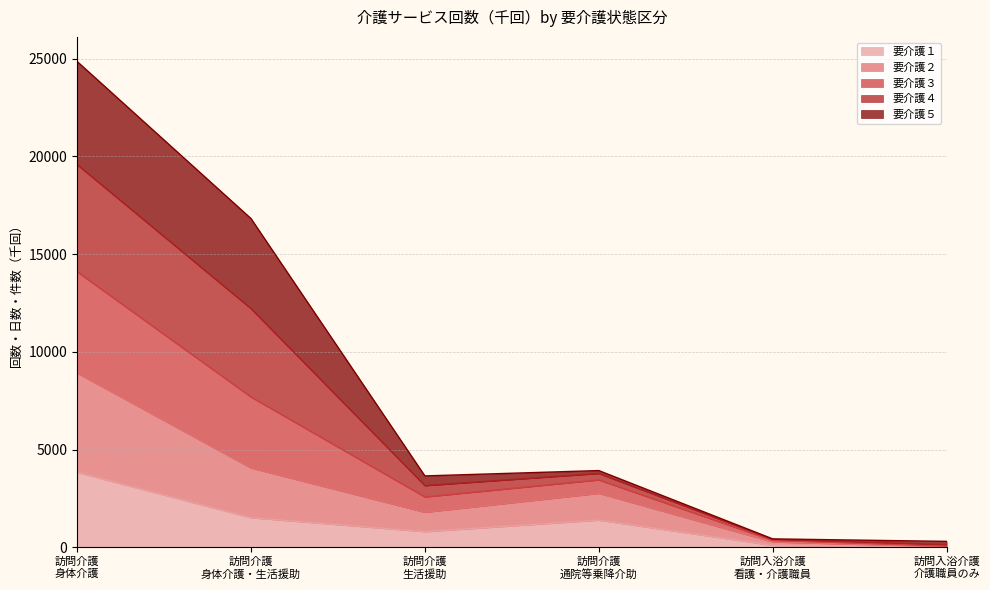

True or false: 要介護２ has a value of 64.1 at 訪問入浴介護
介護職員のみ.

True